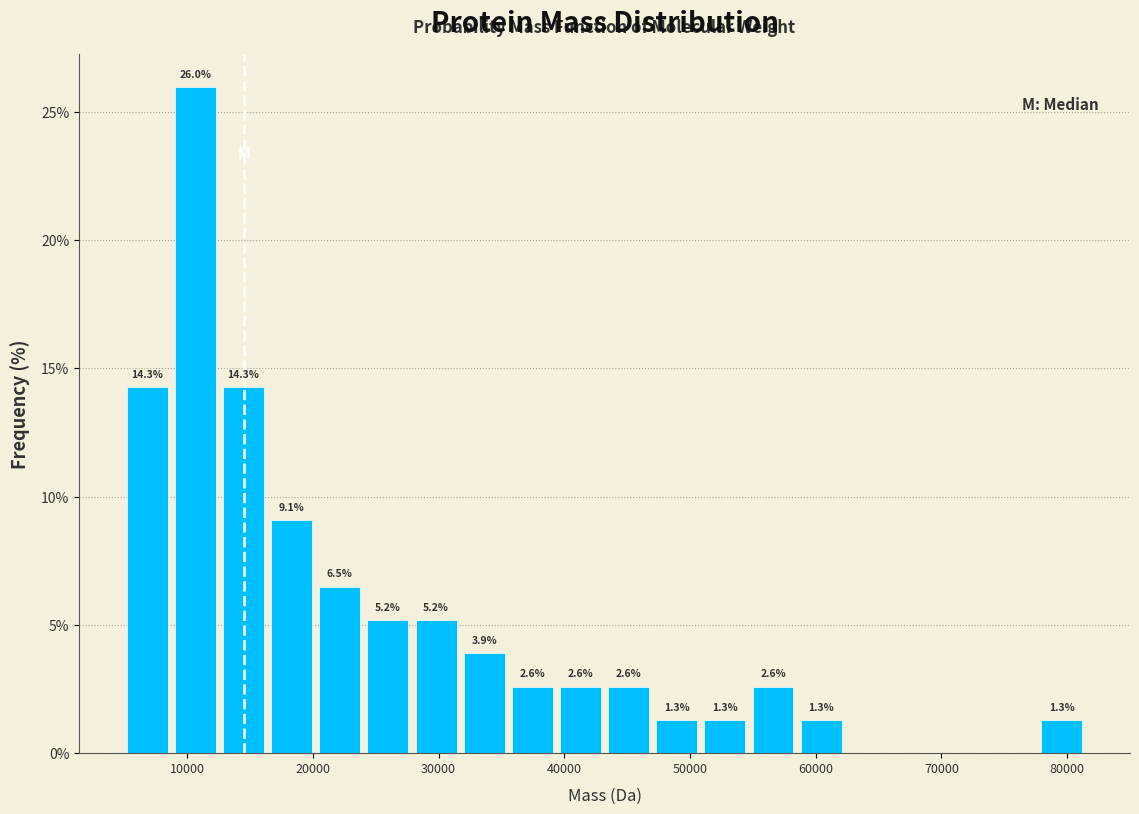

Around what value on the x-axis is the tallest bar? Give the approximate position of its centre, as read against the axis.

11000